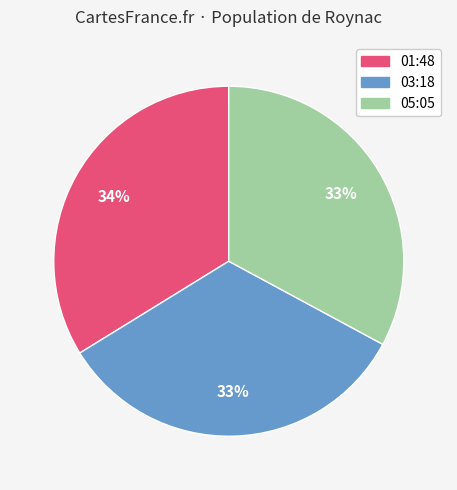

To the nearest percent, what percentage of the pie is 03:18?

33%